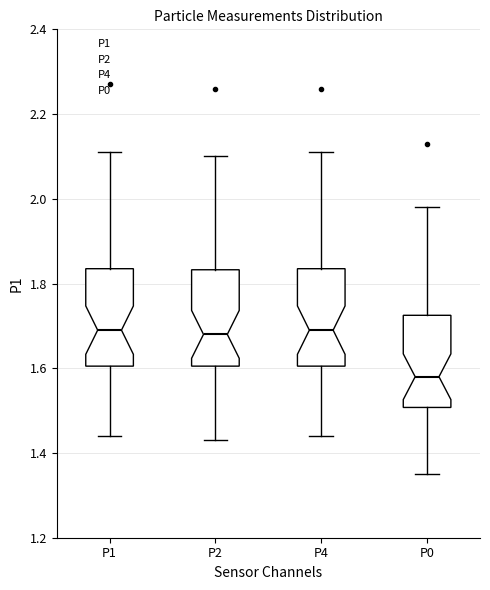

Reading left to right, read every box against the y-axis: the position of its median line, the range the box covers, and the ends of its whiskers. The values are not printed on the chart, so give them approximately, as read against the axis.

P1: median 1.70, box 1.60 to 1.84, whiskers 1.44 to 2.12
P2: median 1.68, box 1.60 to 1.84, whiskers 1.44 to 2.10
P4: median 1.70, box 1.60 to 1.84, whiskers 1.44 to 2.12
P0: median 1.58, box 1.50 to 1.72, whiskers 1.36 to 1.98